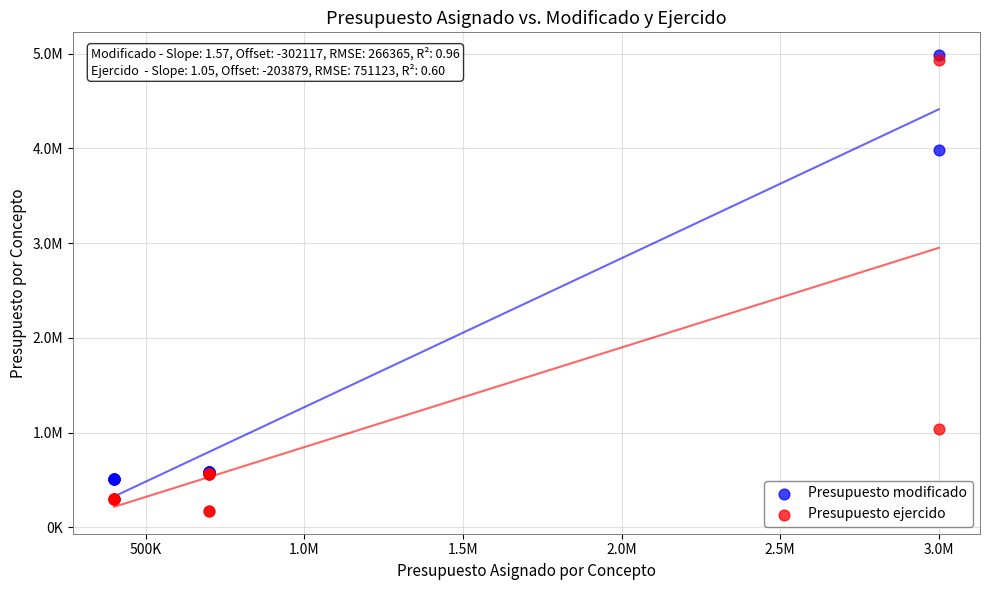

Which series has the widest spread of Y values?

Presupuesto ejercido